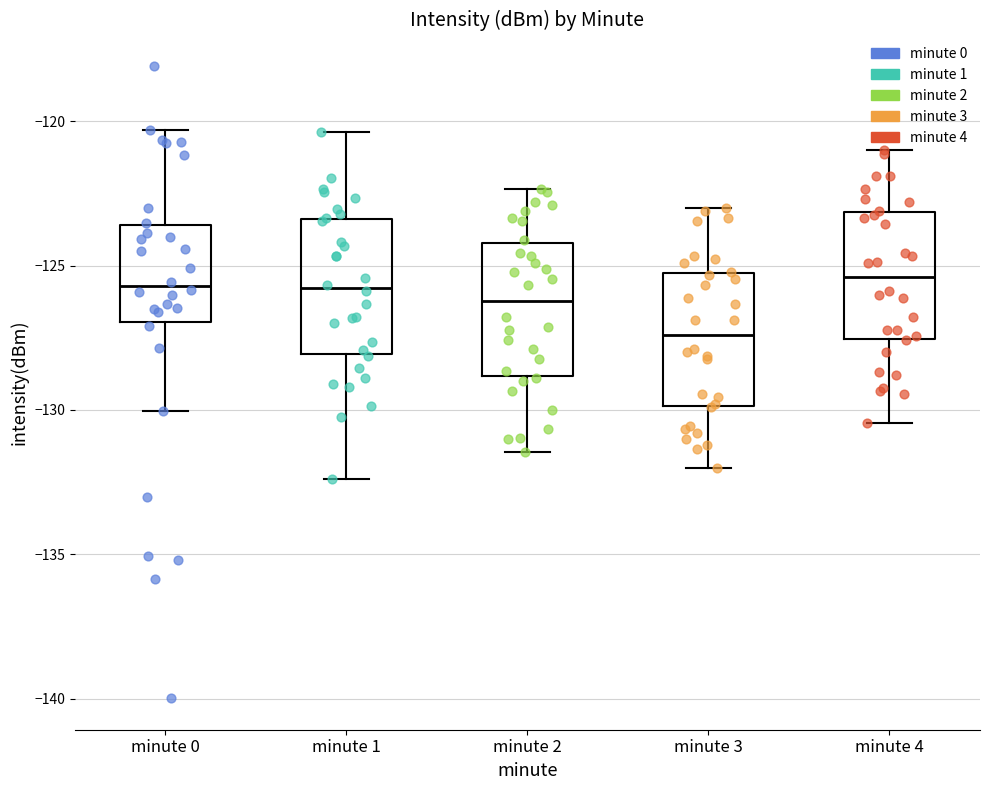

Reading left to right, read every box against the y-axis: the position of its median line, the range the box covers, and the ends of its whiskers. The values are not printed on the chart, so give them approximately, as read against the axis.

minute 0: median -125.5, box -127.0 to -123.5, whiskers -130.0 to -120.5
minute 1: median -126.0, box -128.0 to -123.5, whiskers -132.5 to -120.5
minute 2: median -126.0, box -129.0 to -124.0, whiskers -131.5 to -122.5
minute 3: median -127.5, box -130.0 to -125.5, whiskers -132.0 to -123.0
minute 4: median -125.5, box -127.5 to -123.0, whiskers -130.5 to -121.0